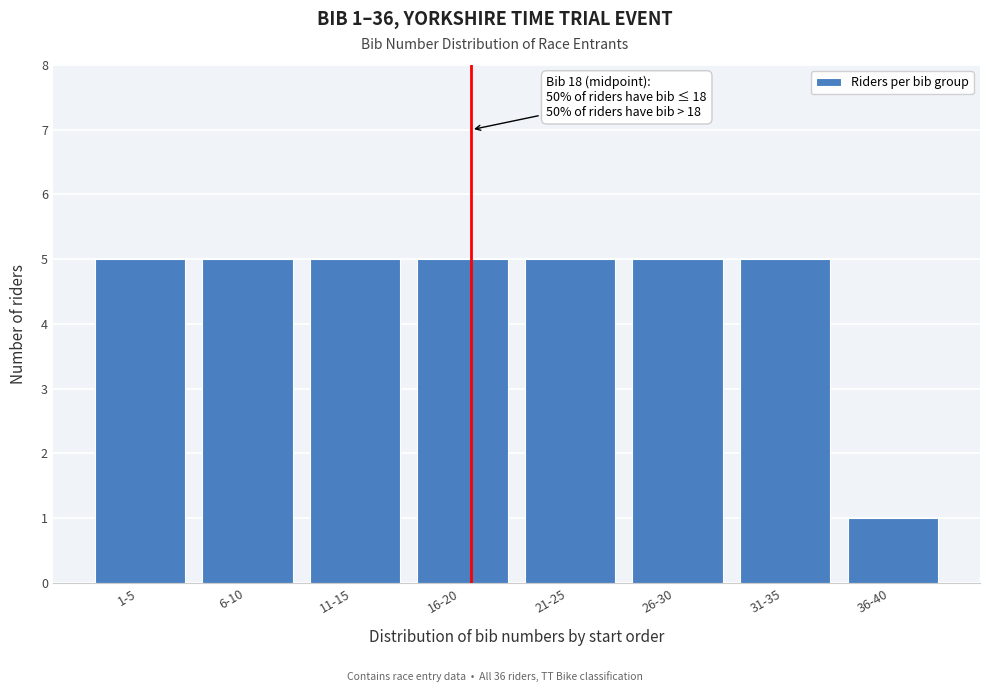

Reading left to right, transcribe all the data shown in this chart.

5	5	5	5	5	5	5	1